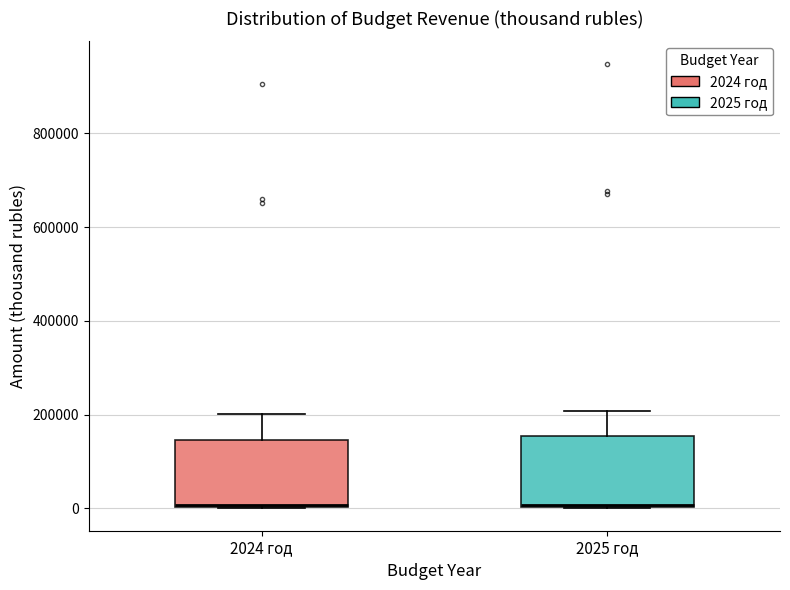

Reading left to right, transcribe this box plot: for each box, give where its median line is, the range the box spans, and where its two whiskers end, as read against the y-axis. The values are not printed on the chart, so give them approximately, as read against the axis.

2024 год: median 0, box 0 to 140000, whiskers 0 to 200000
2025 год: median 0, box 0 to 160000, whiskers 0 to 200000